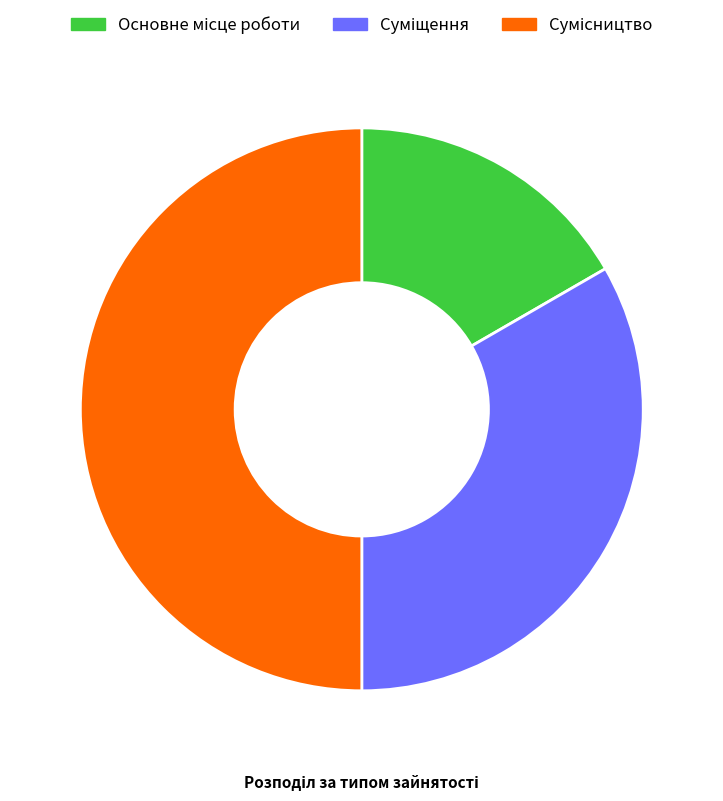

How many segments does this pie chart have?

3